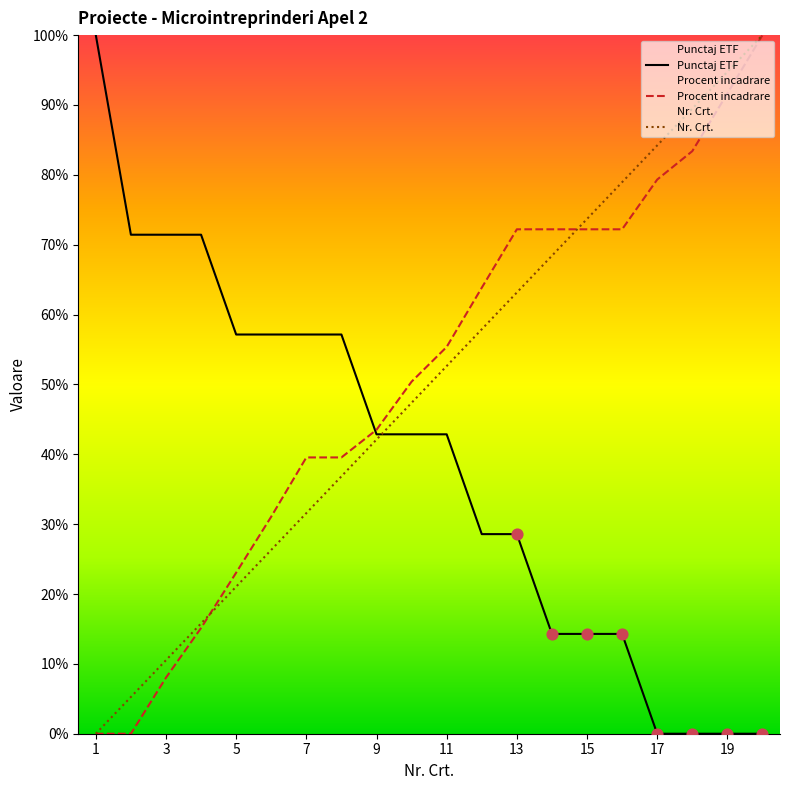

Which series has the largest total across all categories?

Procent incadrare